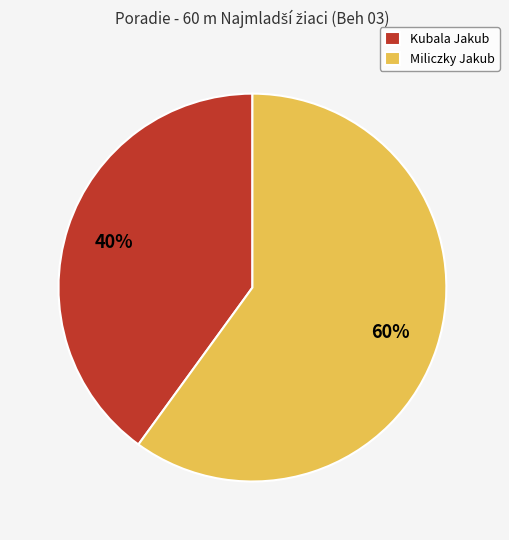

To the nearest percent, what is the difference between the largest and smallest slice percentages?

20%